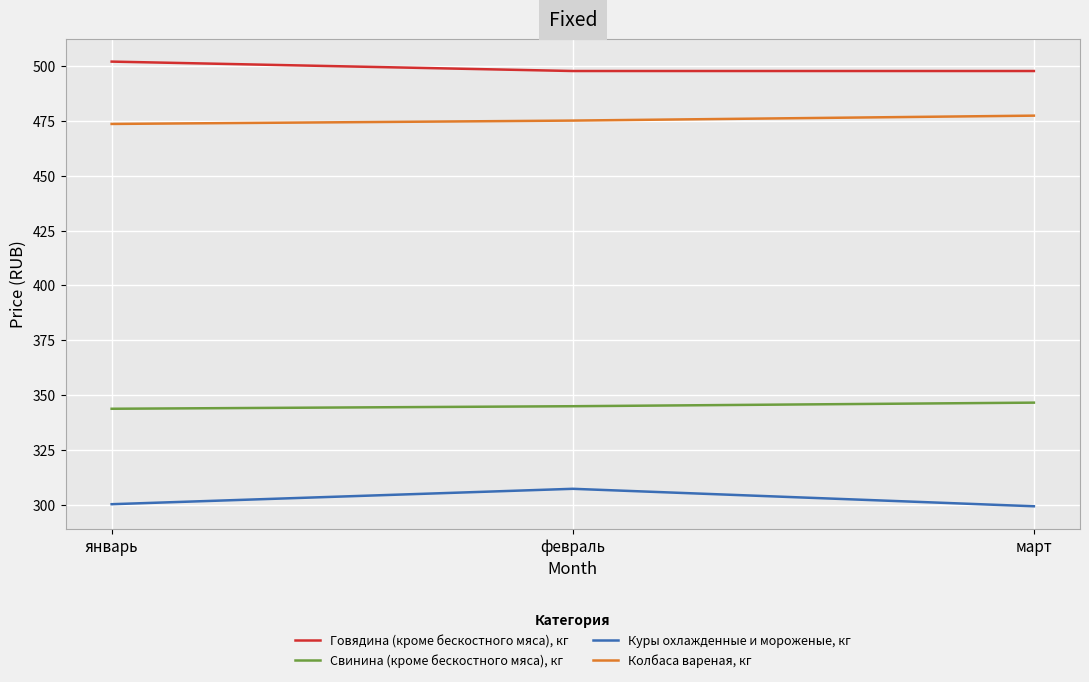

What is the maximum value shown in the chart?

502.0